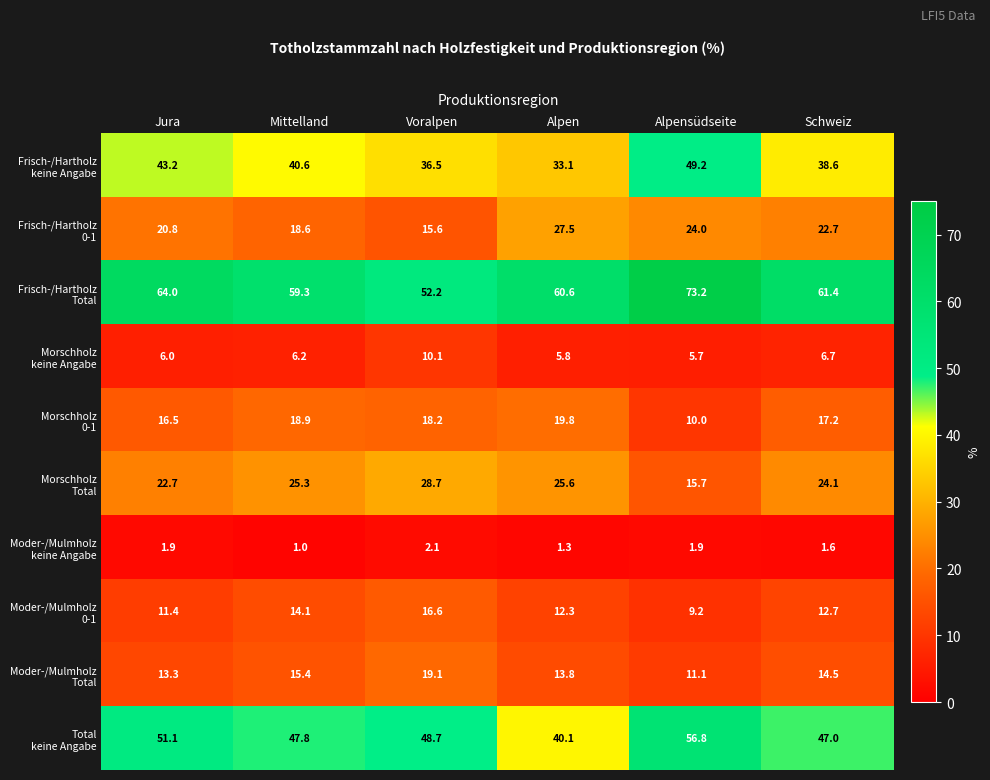

What is the difference between the highest and lowest values at Voralpen?

50.1